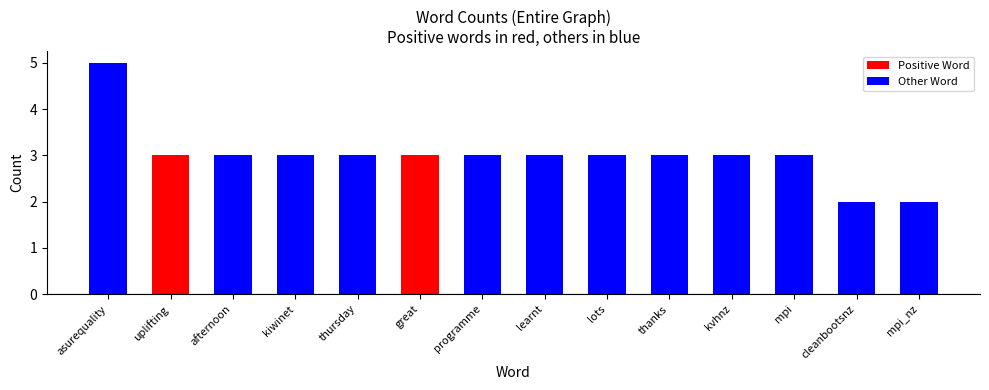

How many series are shown in this chart?

1